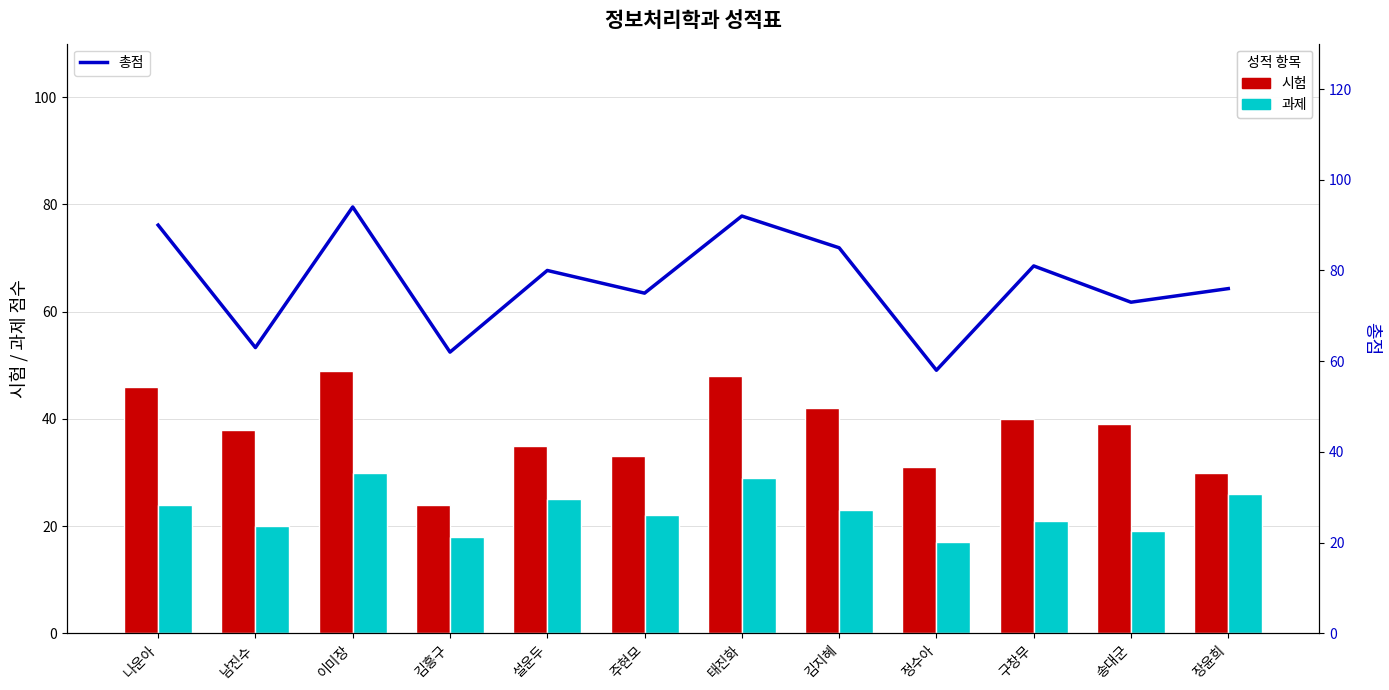

Does the chart contain stacked bars?

No